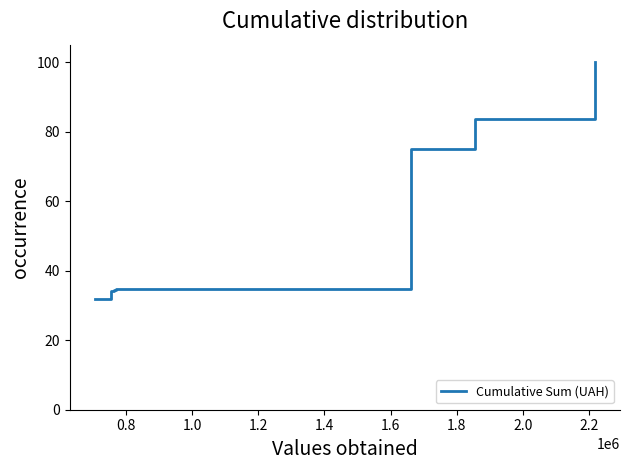

What is the sum of all values?

428.4